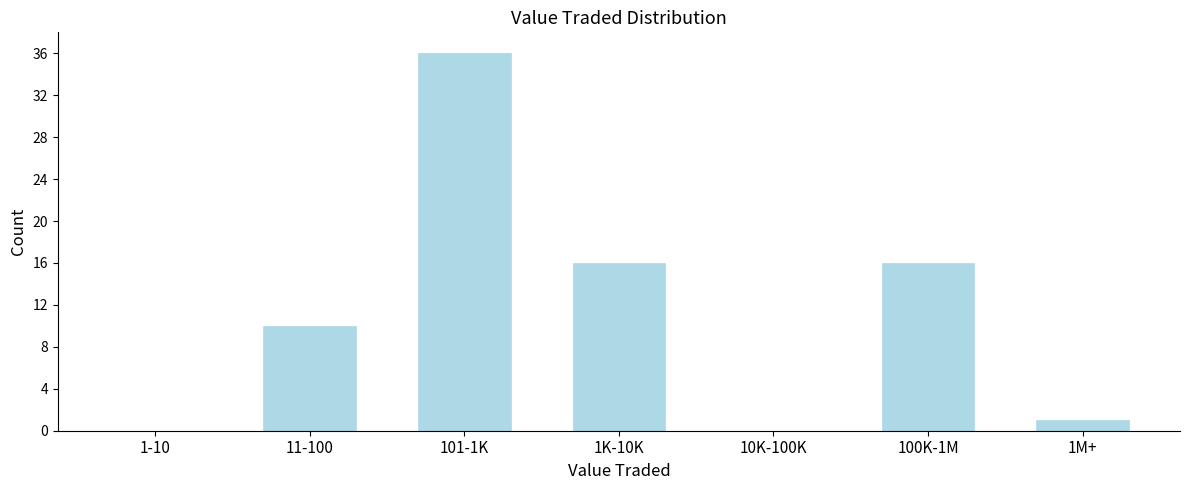

Reading left to right, extract all data points from this chart.

1-10=0	11-100=10	101-1K=36	1K-10K=16	10K-100K=0	100K-1M=16	1M+=1